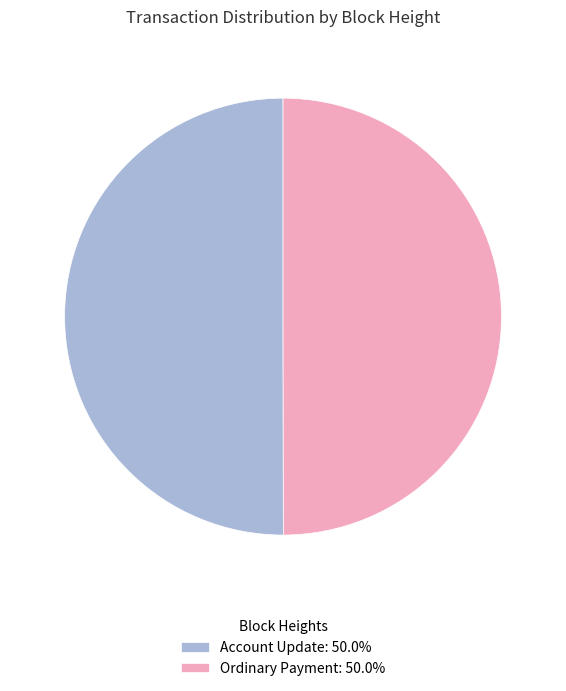

Combined, do Account Update: 50.0% and Ordinary Payment: 50.0% account for over 50%?

Yes